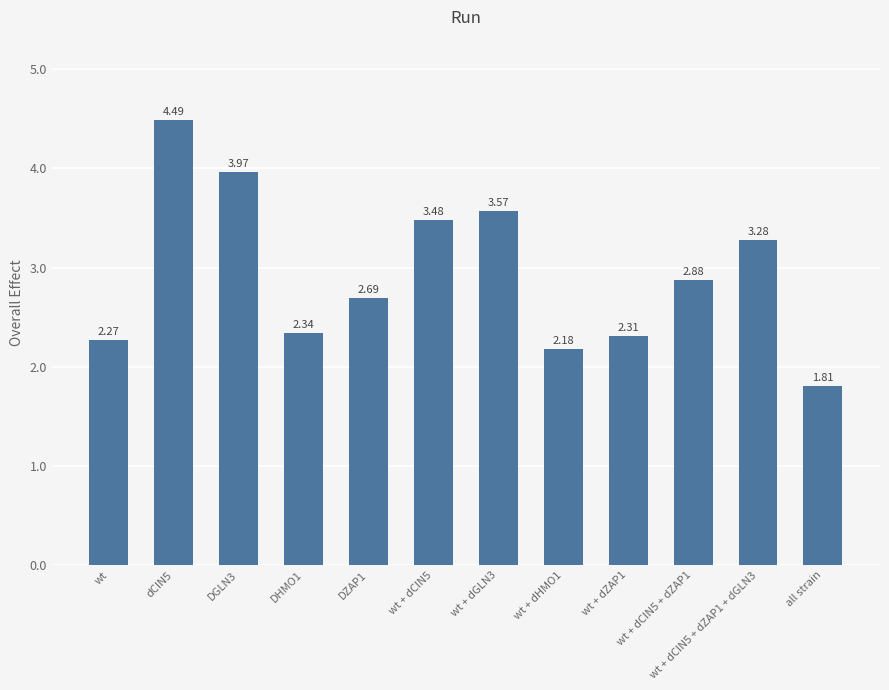

Rank the categories by value from highest to lowest.

dCIN5, DGLN3, wt + dGLN3, wt + dCIN5, wt + dCIN5 + dZAP1 + dGLN3, wt + dCIN5 + dZAP1, DZAP1, DHMO1, wt + dZAP1, wt, wt + dHMO1, all strain